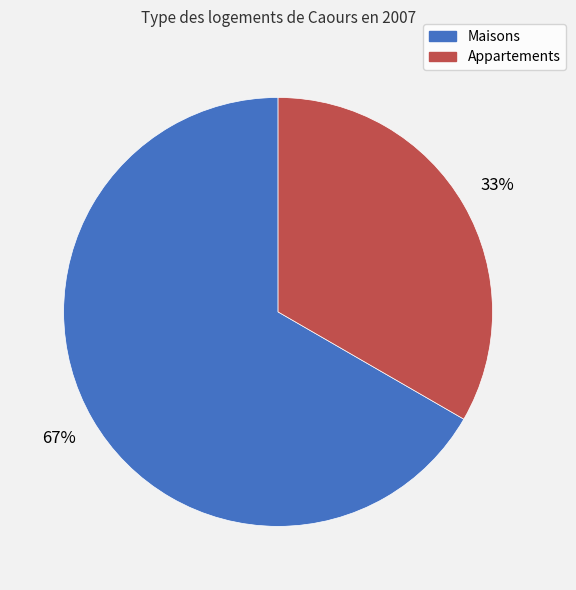

Combined, do Maisons and Appartements account for over 50%?

Yes